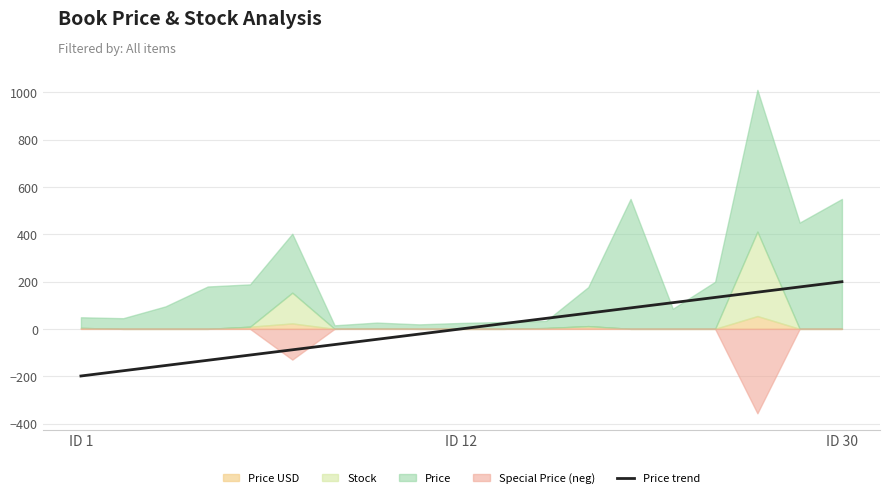

What is the maximum value for Price trend?

199.2